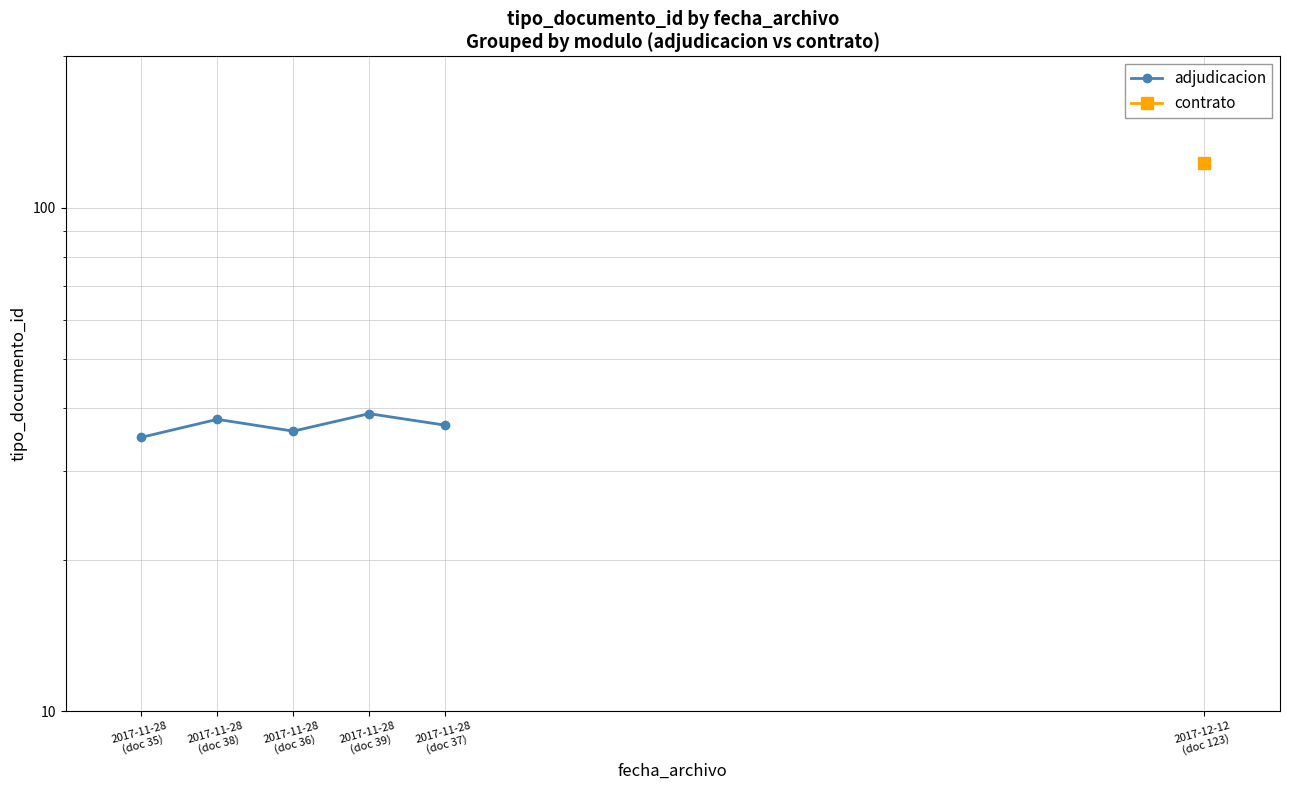

Count the values in the range 36 to 38.

3